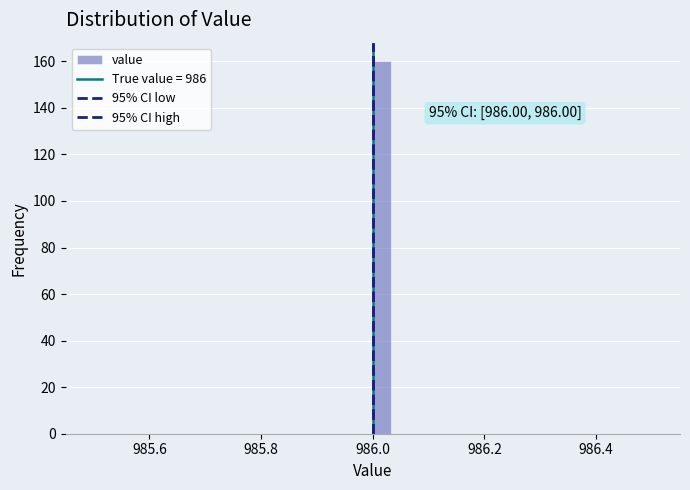

Around what value on the x-axis is the tallest bar? Give the approximate position of its centre, as read against the axis.

986.02